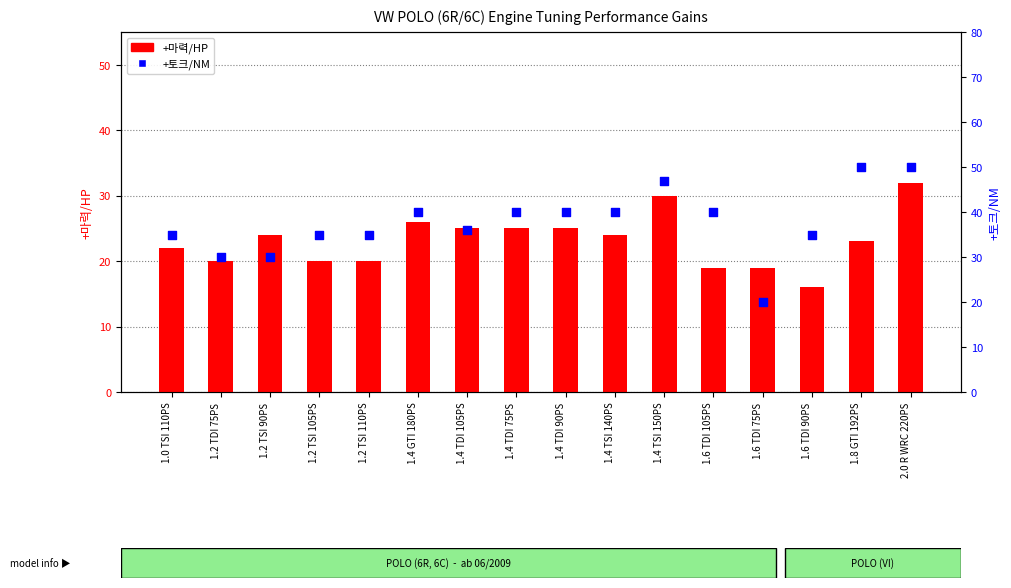

Is the value of +마력/HP at 1.6 TDI 90PS greater than the value of +토크/NM at 1.2 TSI 110PS?

No